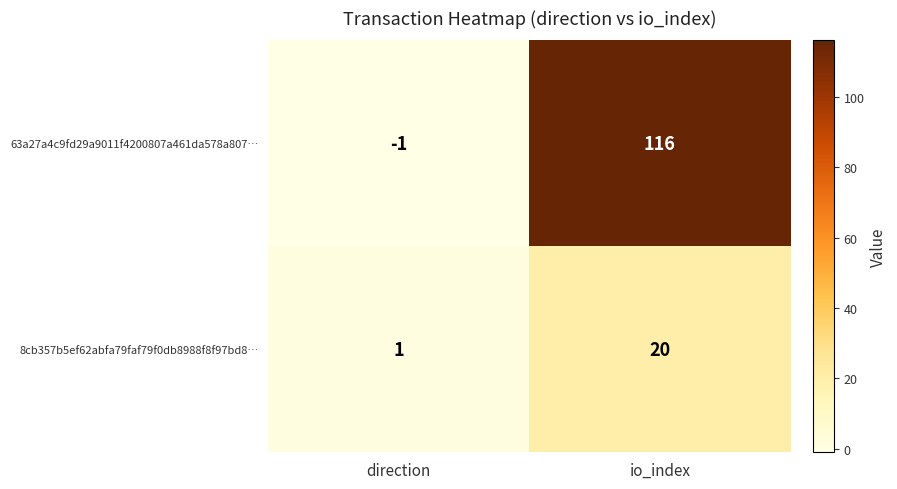

Is it true that 63a27a4c9fd29a9011f4200807a461da578a807… equals 0 at direction?

False